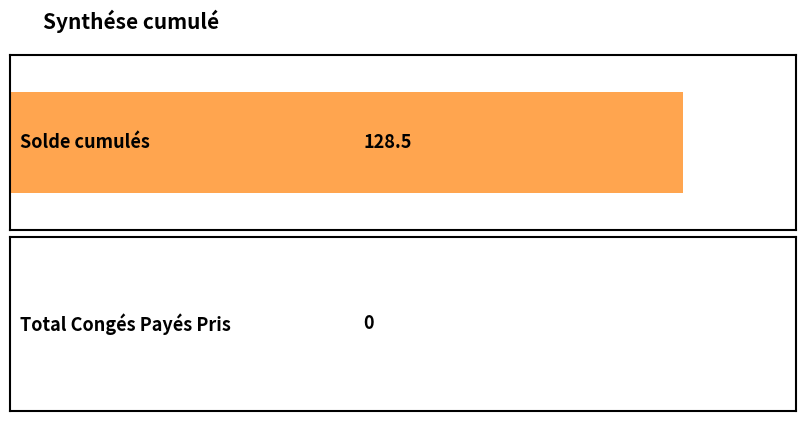

Rank the categories by value from highest to lowest.

Solde cumulés, Total Congés Payés Pris